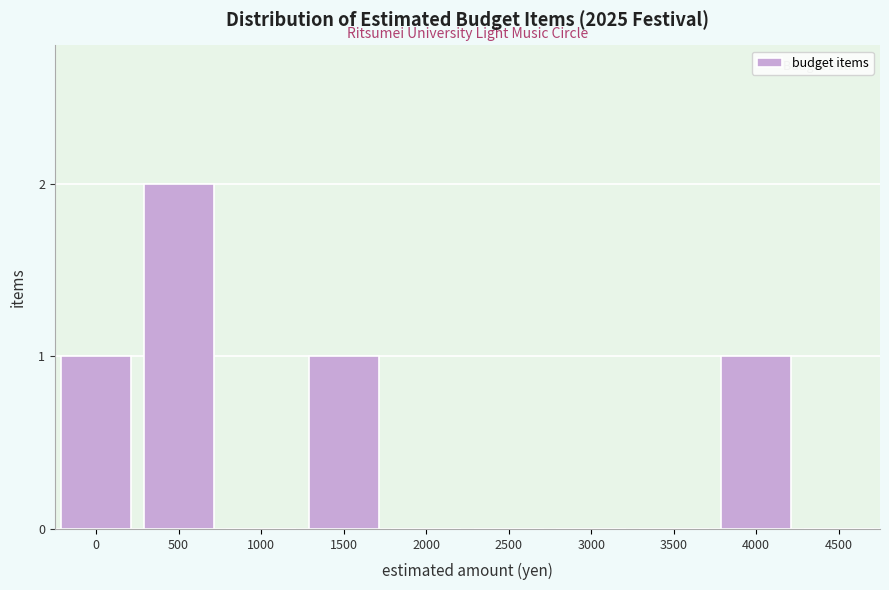

Reading left to right, what are all the values shown in this chart?

0=1	500=2	1000=0	1500=1	2000=0	2500=0	3000=0	3500=0	4000=1	4500=0